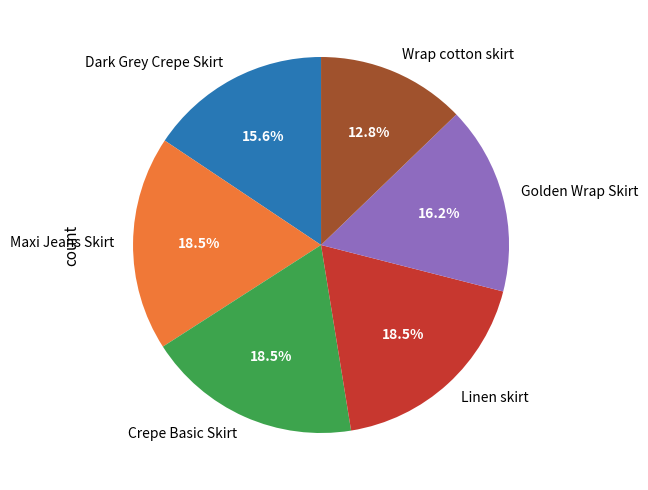

Approximately how many times larger is the value at Maxi Jeans Skirt compared to Crepe Basic Skirt?

1.0